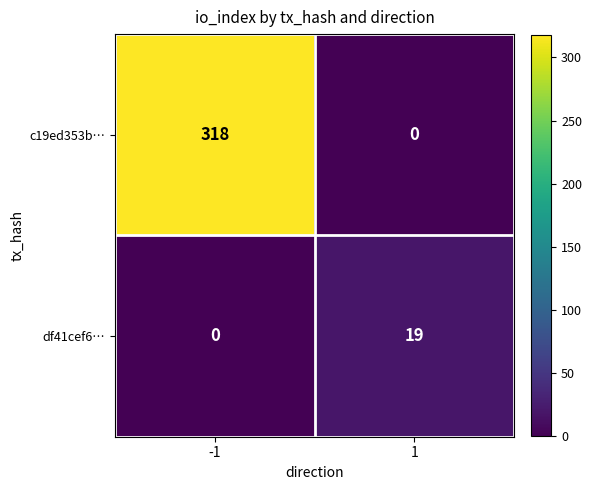

Reading left to right, what are all the values shown in this chart?

c19ed353b…: 318	0
df41cef6…: 0	19